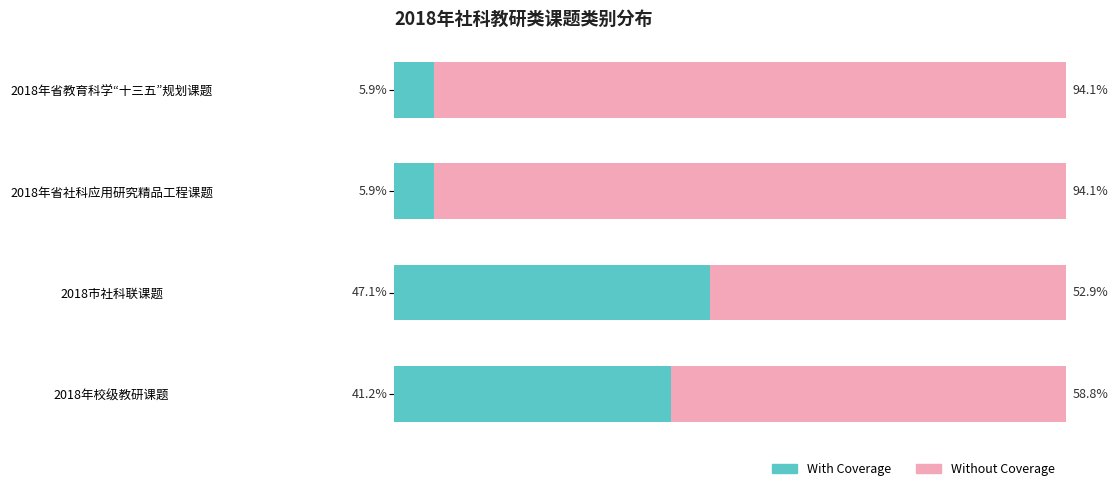

At which label is With Coverage closest to 26?

2018年校级教研课题